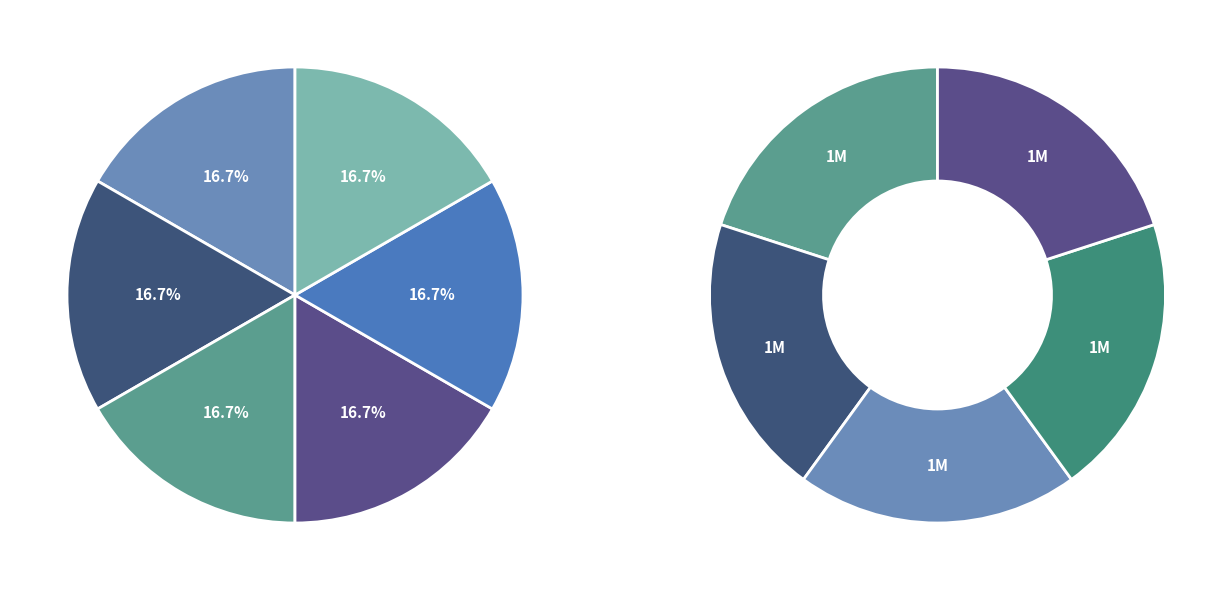

Is it true that Enhanced eBook (Olivia) is 20% of the pie?

True